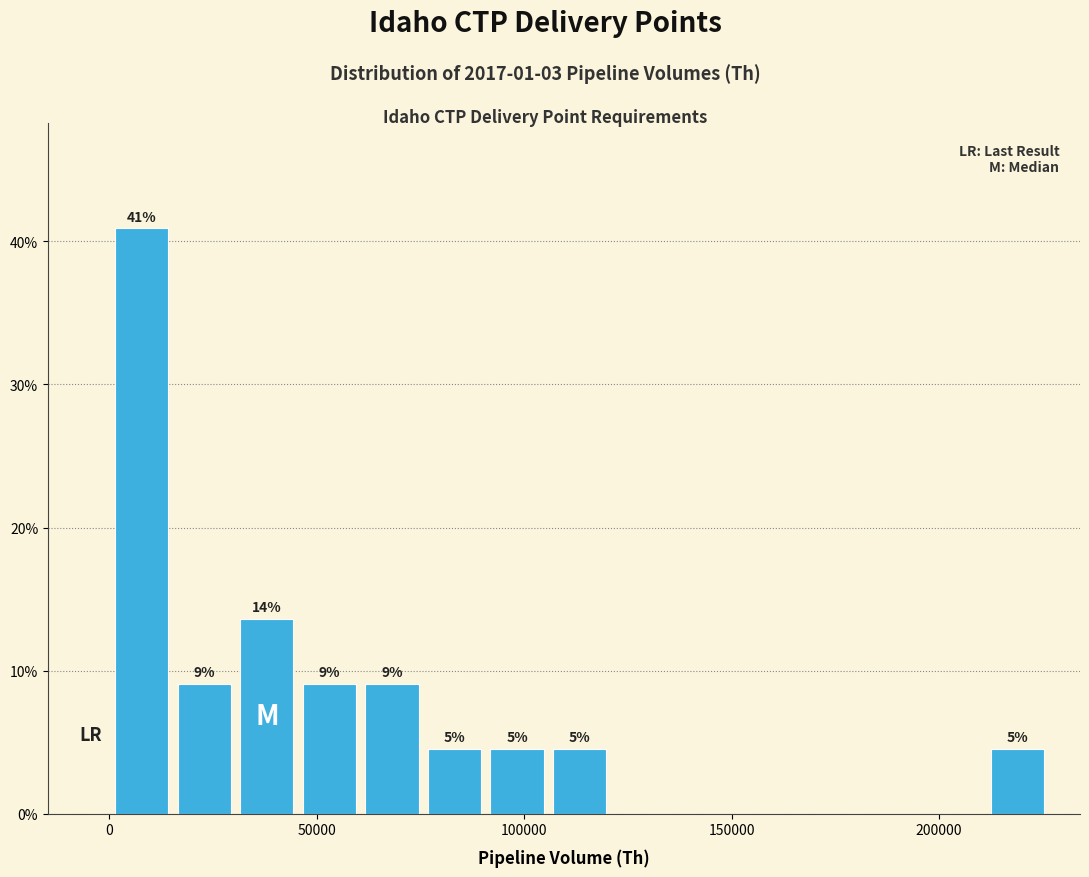

Read against the x-axis, roughly where is the centre of the tallest bar?

10000